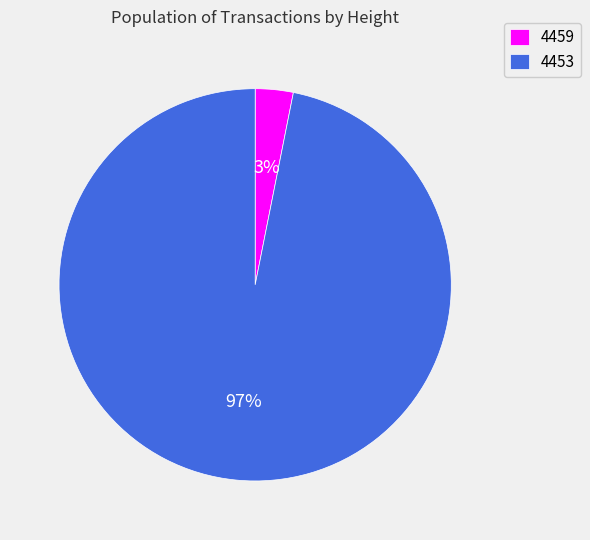

Which category has the biggest portion of the pie?

4453